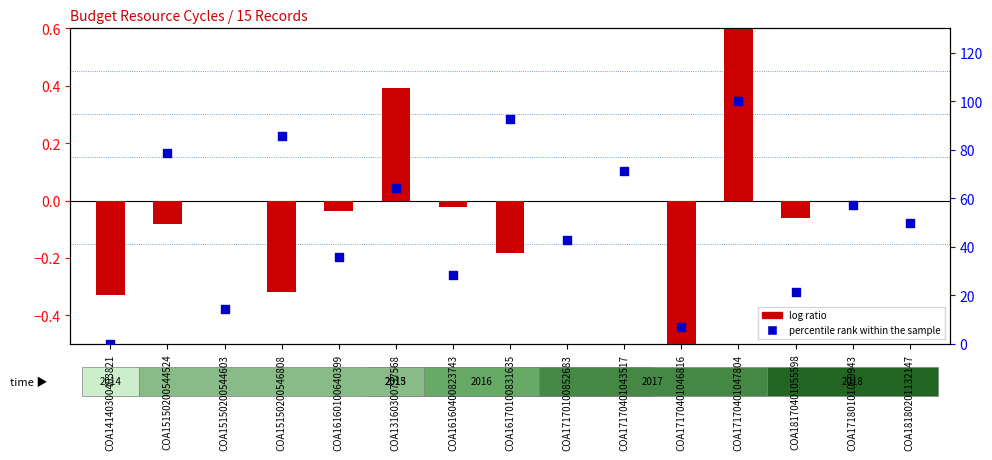

Which series contains the lowest Y value?

log ratio